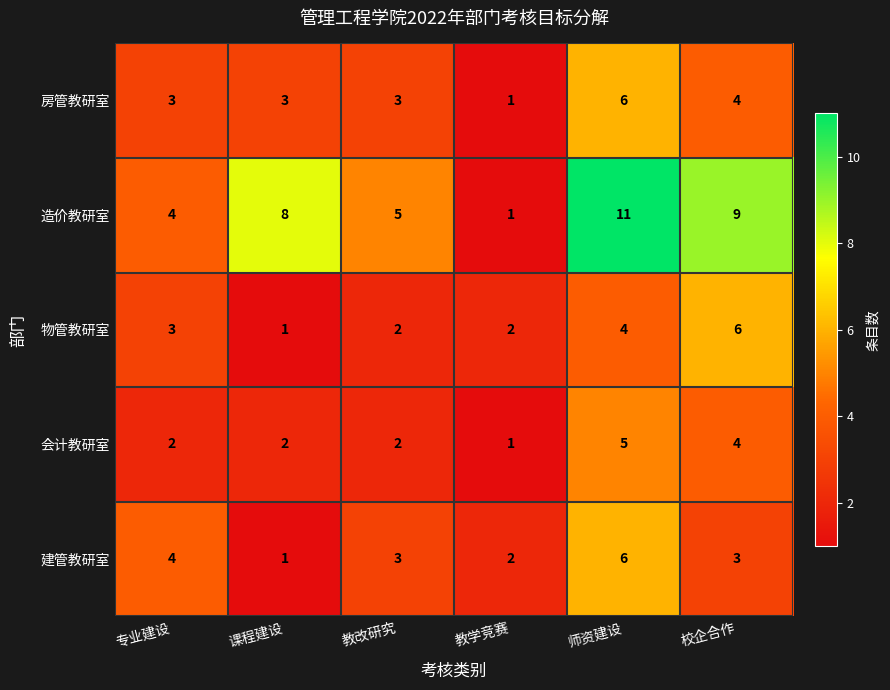

Reading left to right, extract all data points from this chart.

房管教研室: 专业建设=3	课程建设=3	教改研究=3	教学竞赛=1	师资建设=6	校企合作=4
造价教研室: 专业建设=4	课程建设=8	教改研究=5	教学竞赛=1	师资建设=11	校企合作=9
物管教研室: 专业建设=3	课程建设=1	教改研究=2	教学竞赛=2	师资建设=4	校企合作=6
会计教研室: 专业建设=2	课程建设=2	教改研究=2	教学竞赛=1	师资建设=5	校企合作=4
建管教研室: 专业建设=4	课程建设=1	教改研究=3	教学竞赛=2	师资建设=6	校企合作=3